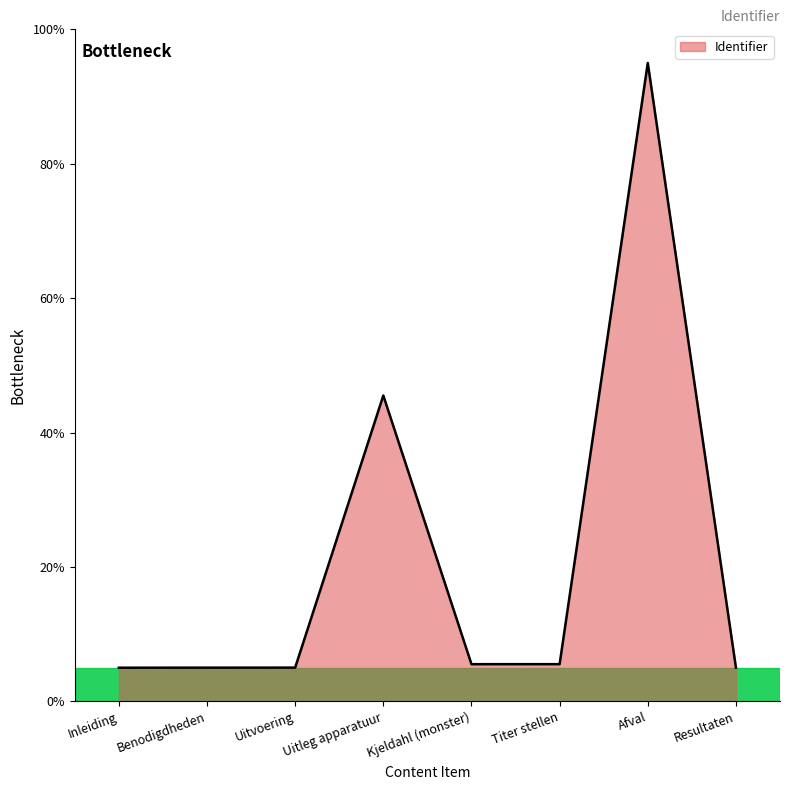

Does the chart have visible grid lines?

No